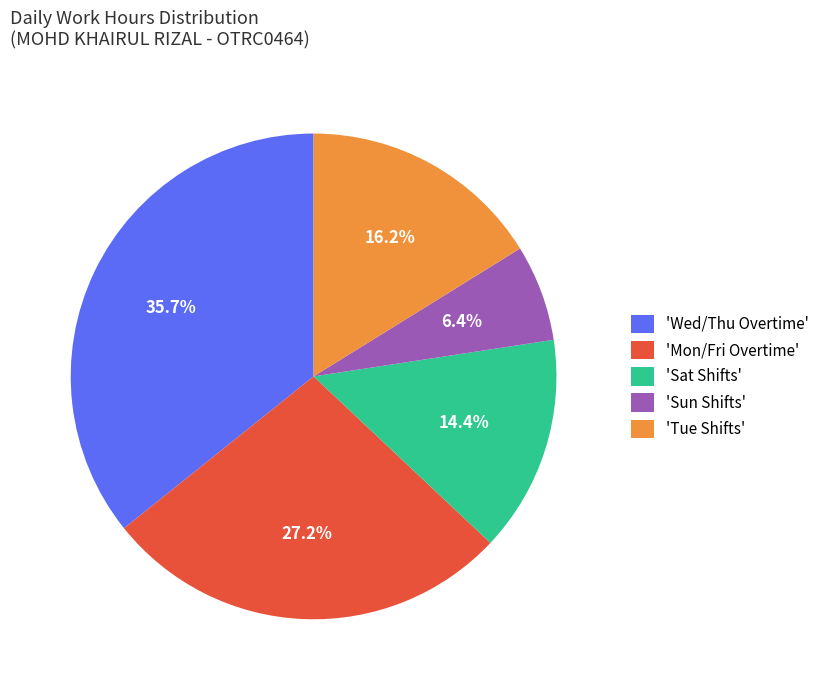

Rank the categories by value from lowest to highest.

'Sun Shifts', 'Sat Shifts', 'Tue Shifts', 'Mon/Fri Overtime', 'Wed/Thu Overtime'